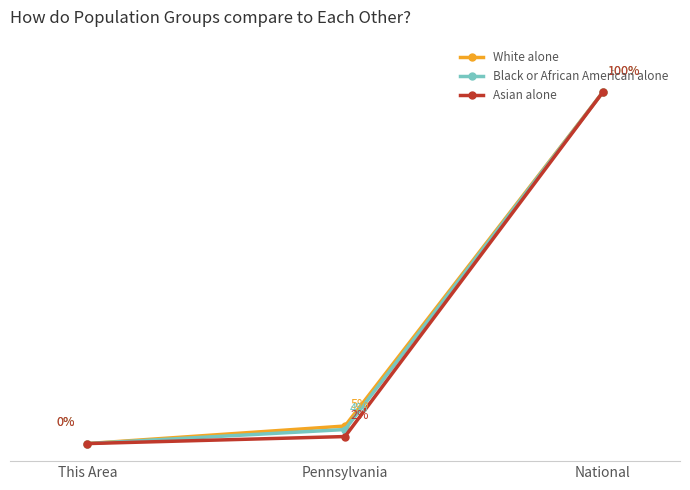

Is the value of Black or African American alone at National greater than the value of White alone at Pennsylvania?

Yes